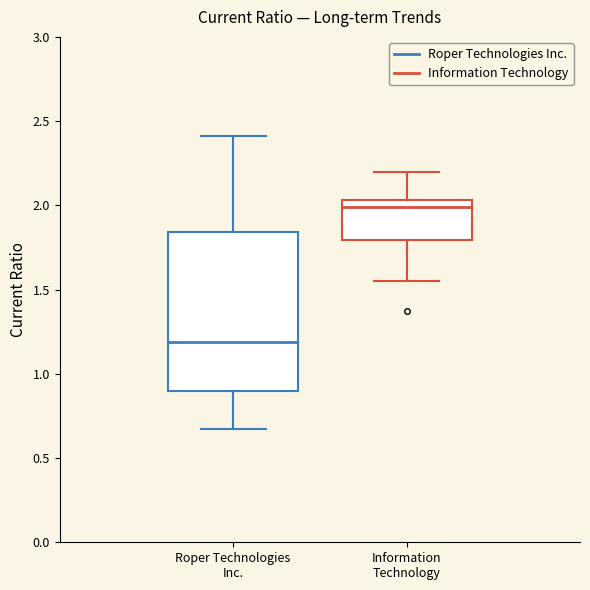

Which box is the tallest, from its lower edge to its upper edge?

Roper Technologies Inc.